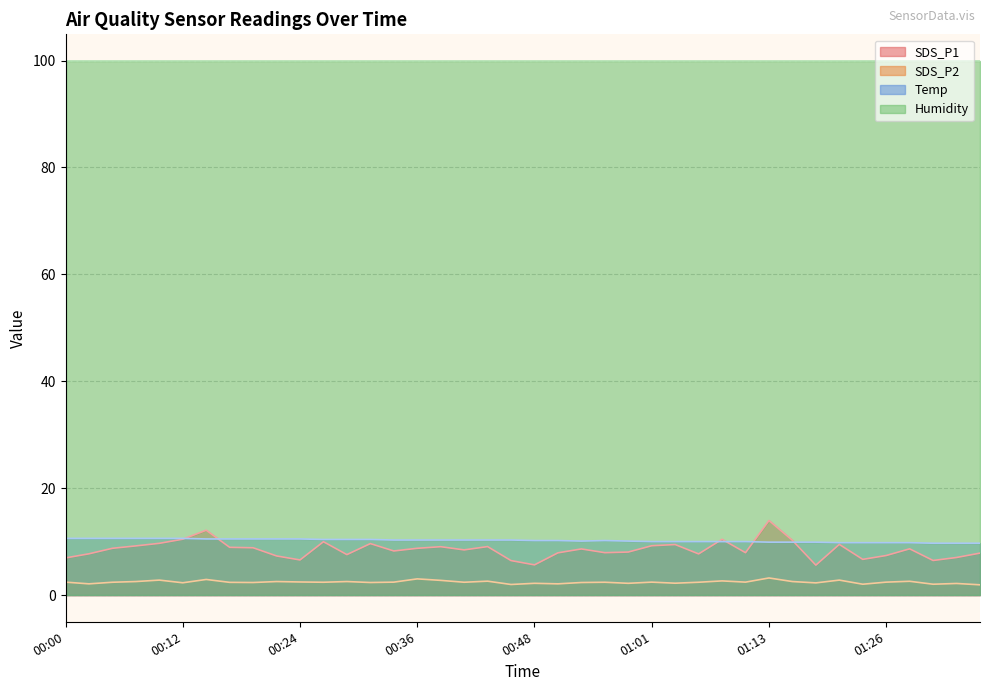

What is the minimum value for SDS_P1?

5.6